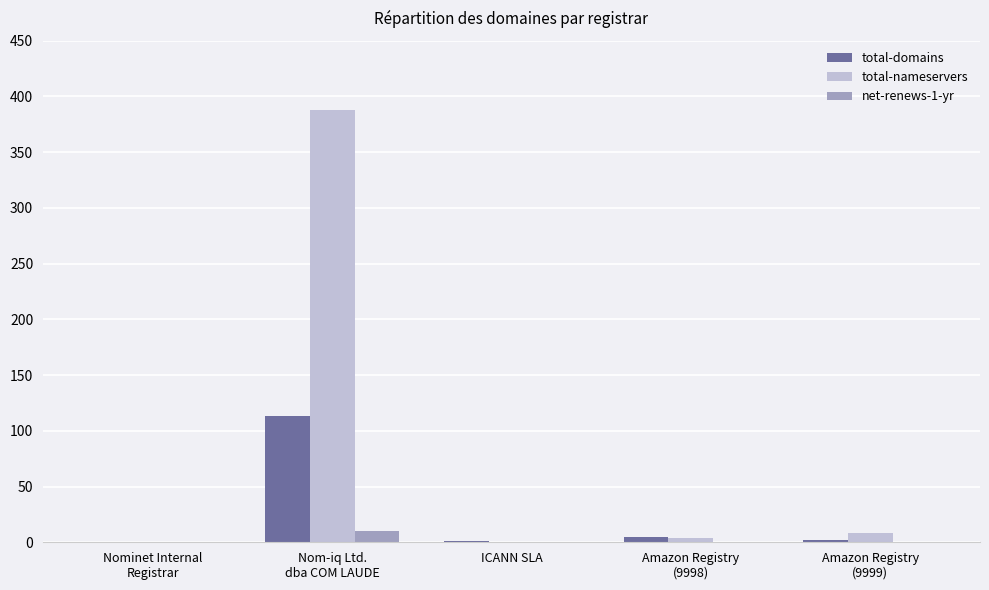

What is the highest value of the total-domains series?

113